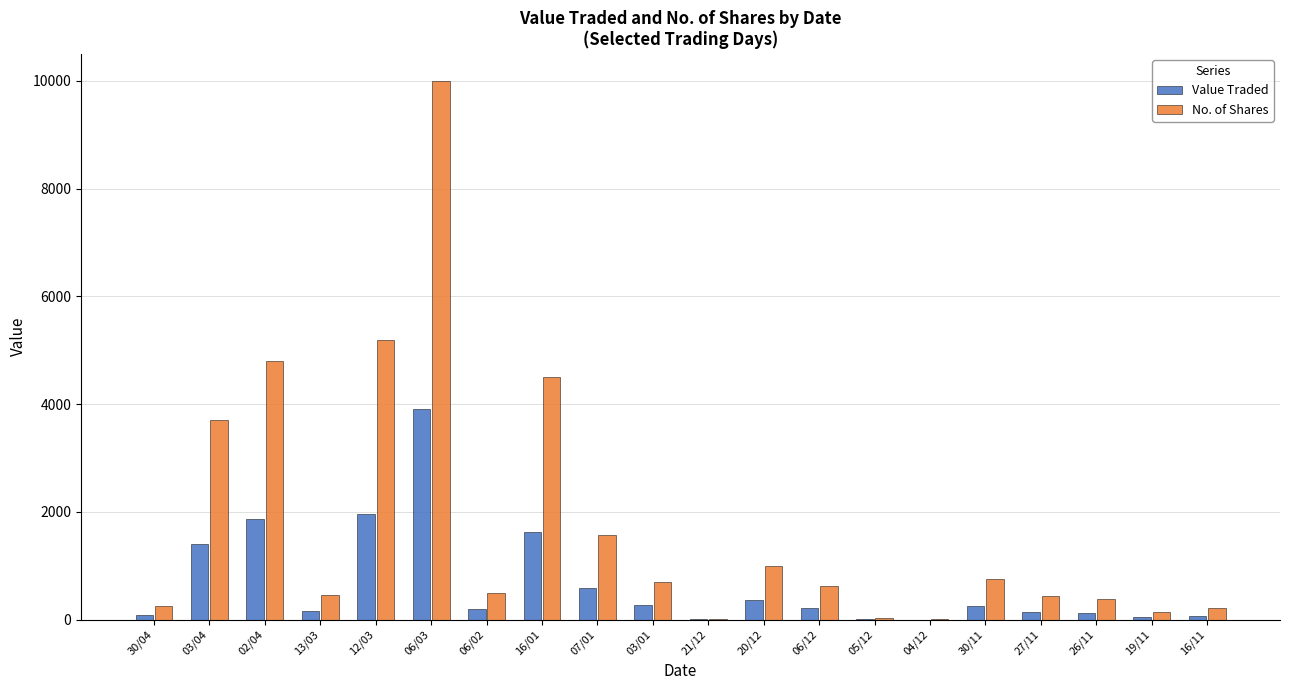

What is the sum of the No. of Shares values at 16/01 and 27/11?

4935